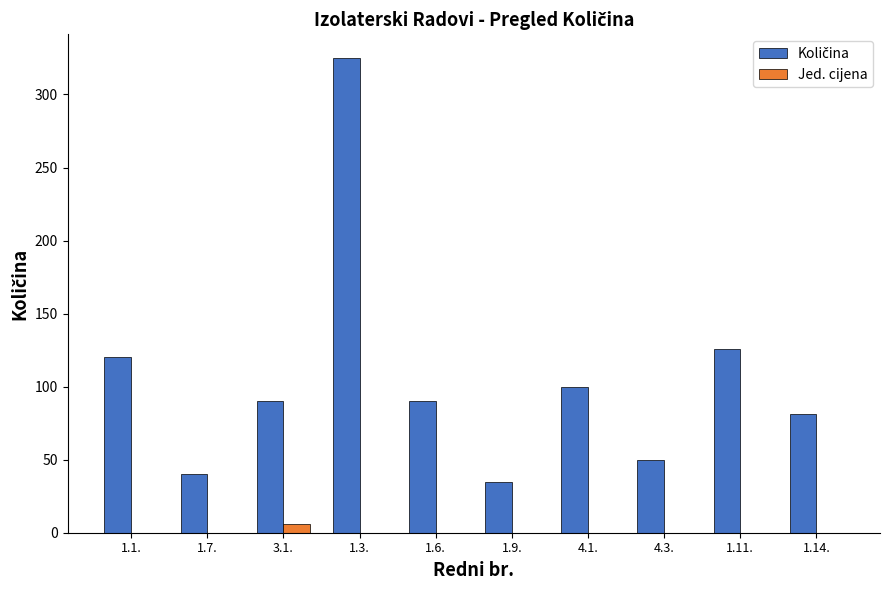

At which category is the sum across all series the highest?

1.3.